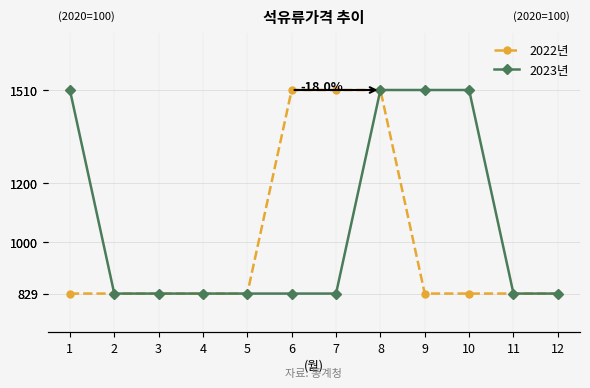

What is the approximate value of 2022년 at 6, to the nearest 10?

1510